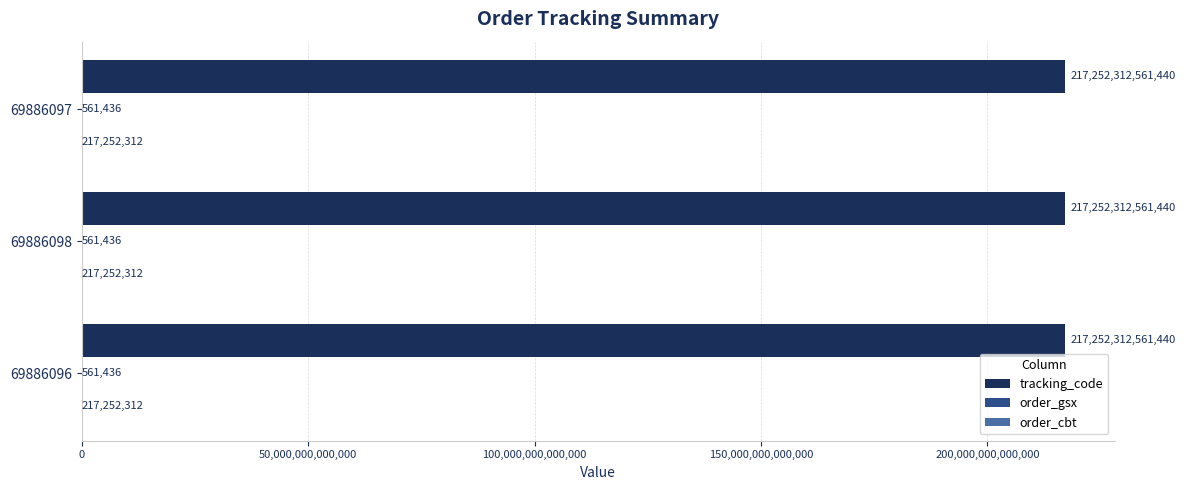

True or false: tracking_code has a value of 317417467789735 at 69886096.

False